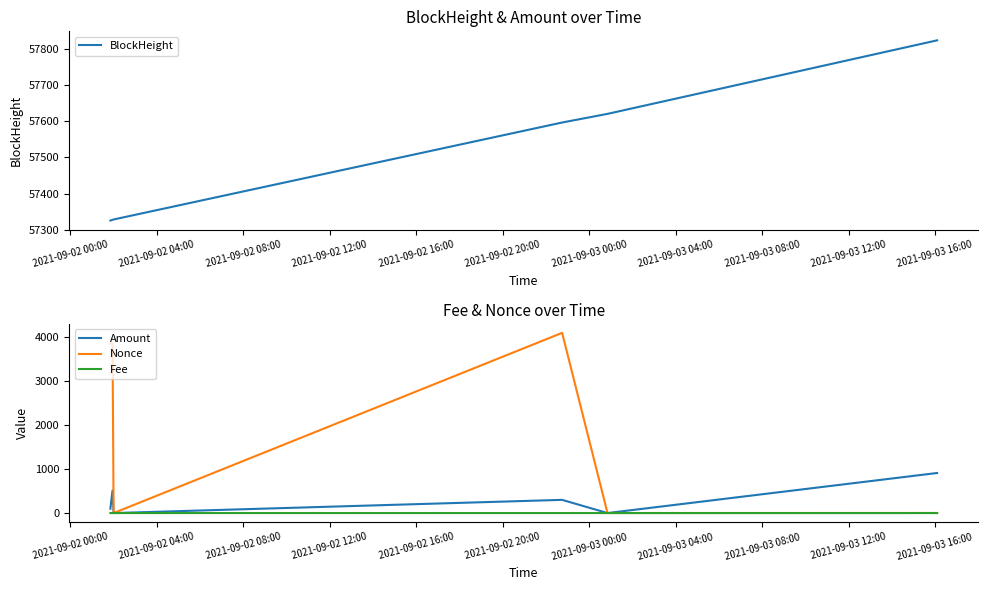

What is the minimum value for BlockHeight?

57325